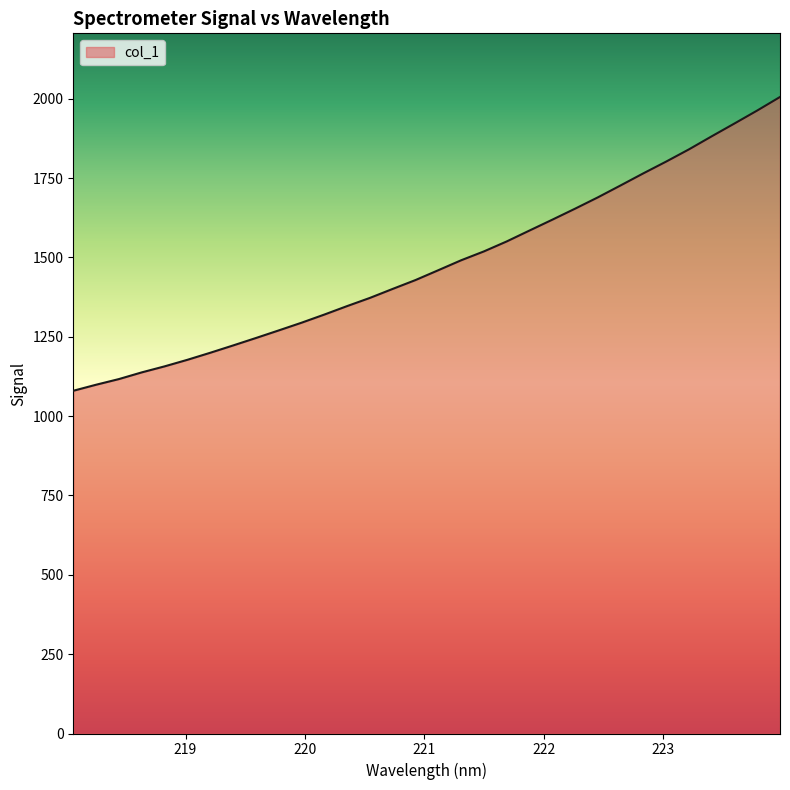

What is the greatest value displayed?

2005.6